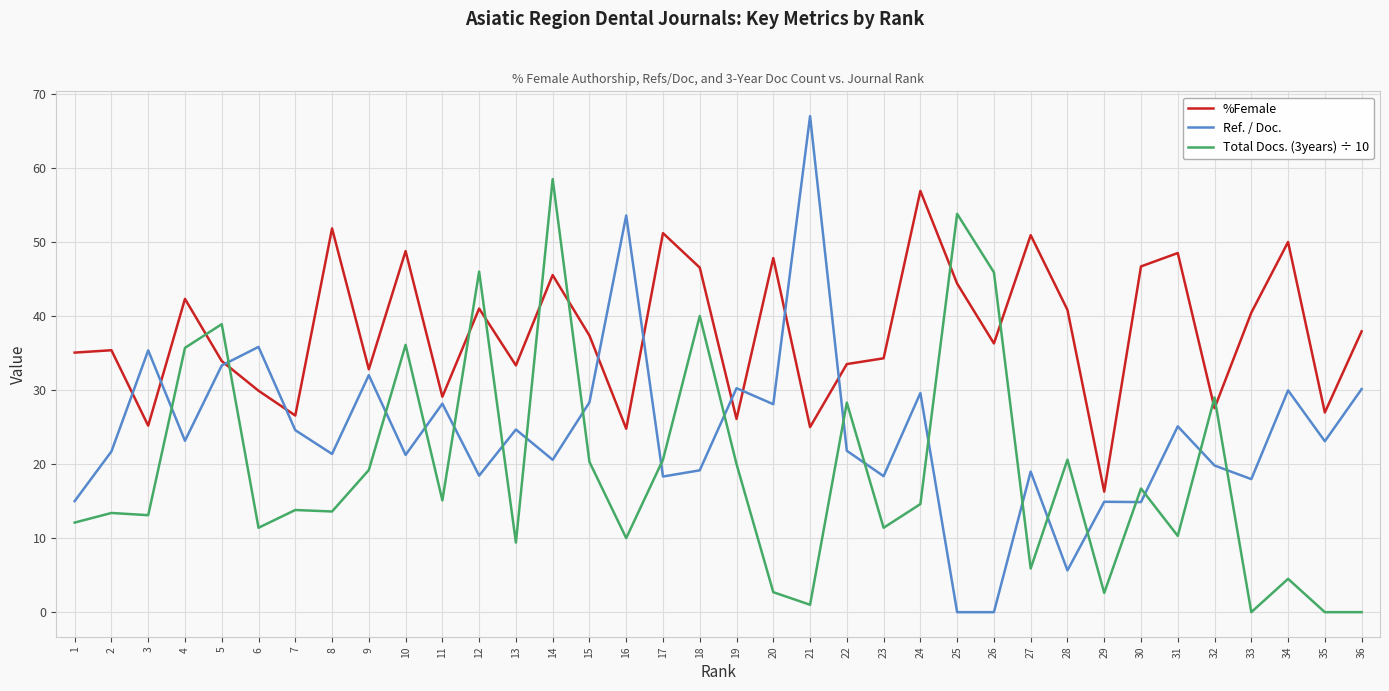

The Ref. / Doc. series shows 5.4 at 17. True or false?

False